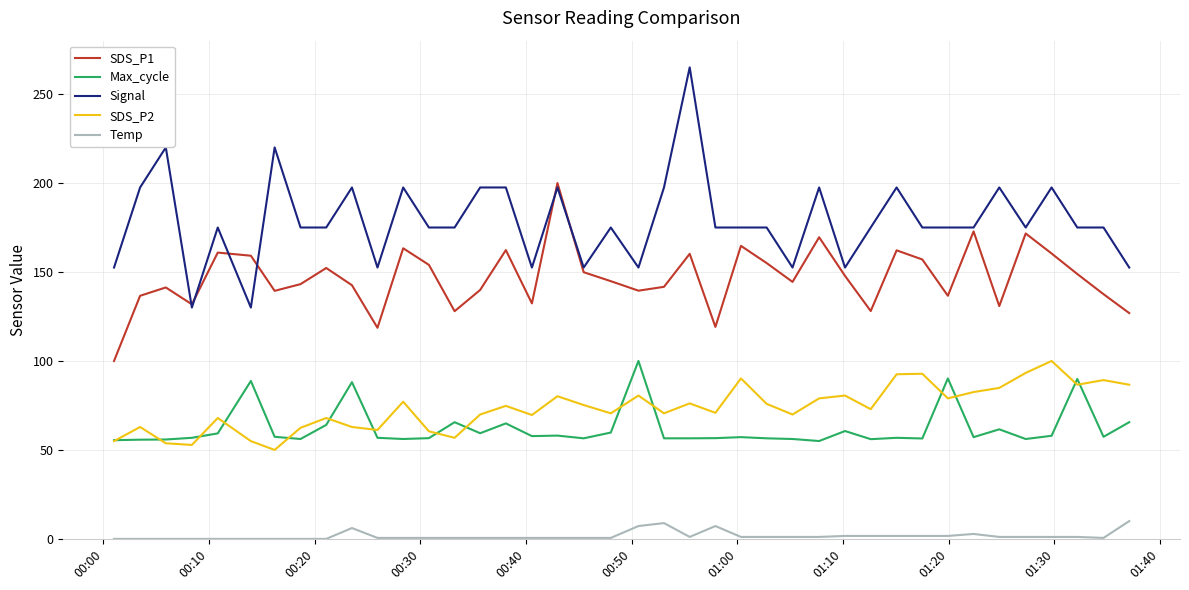

What is the lowest value of the SDS_P1 series?

100.0